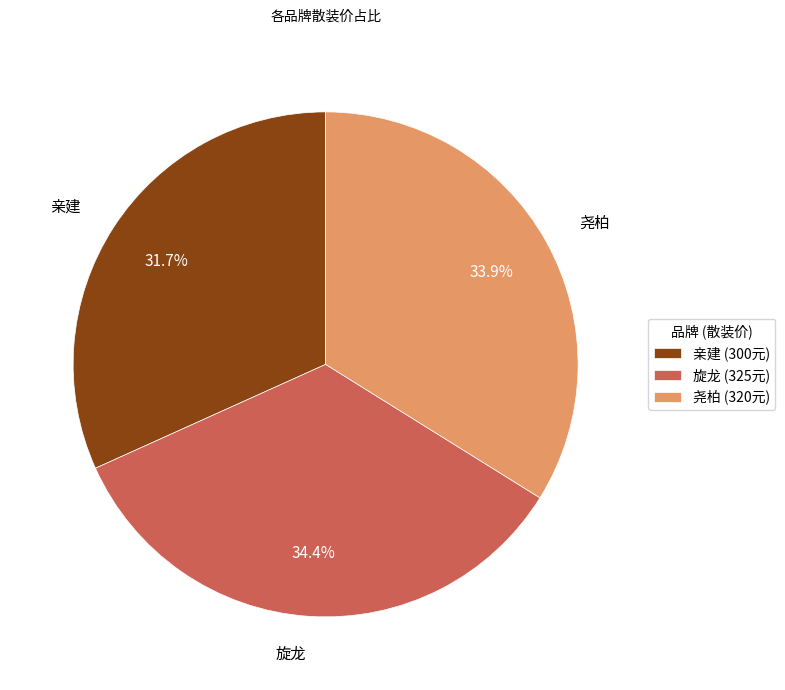

What percentage is the 旋龙 slice, to the nearest percent?

34%